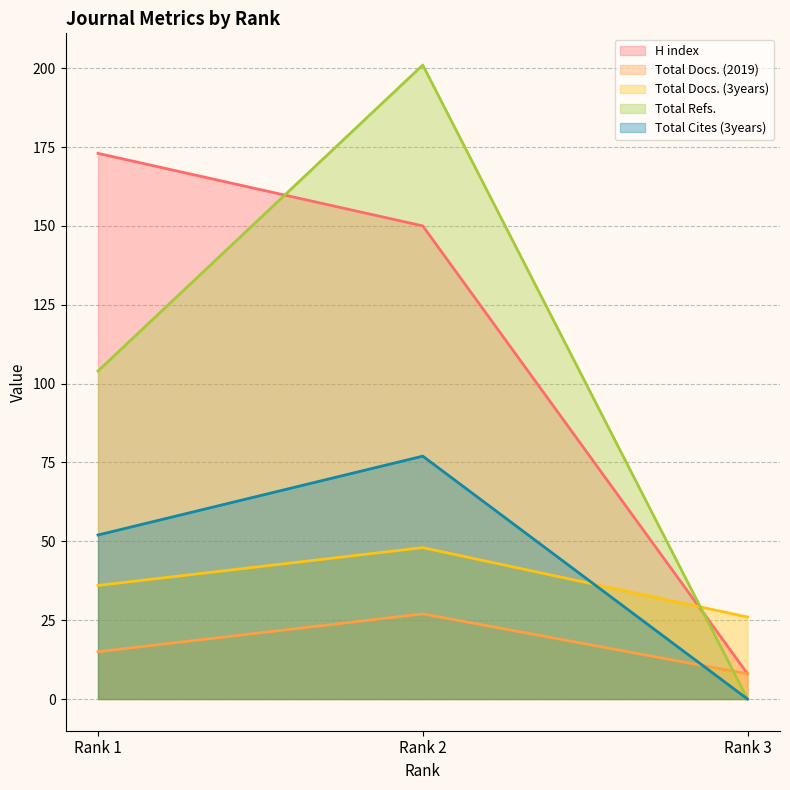

At Rank 2, list the series in order from largest to smallest.

Total Refs., H index, Total Cites (3years), Total Docs. (3years), Total Docs. (2019)